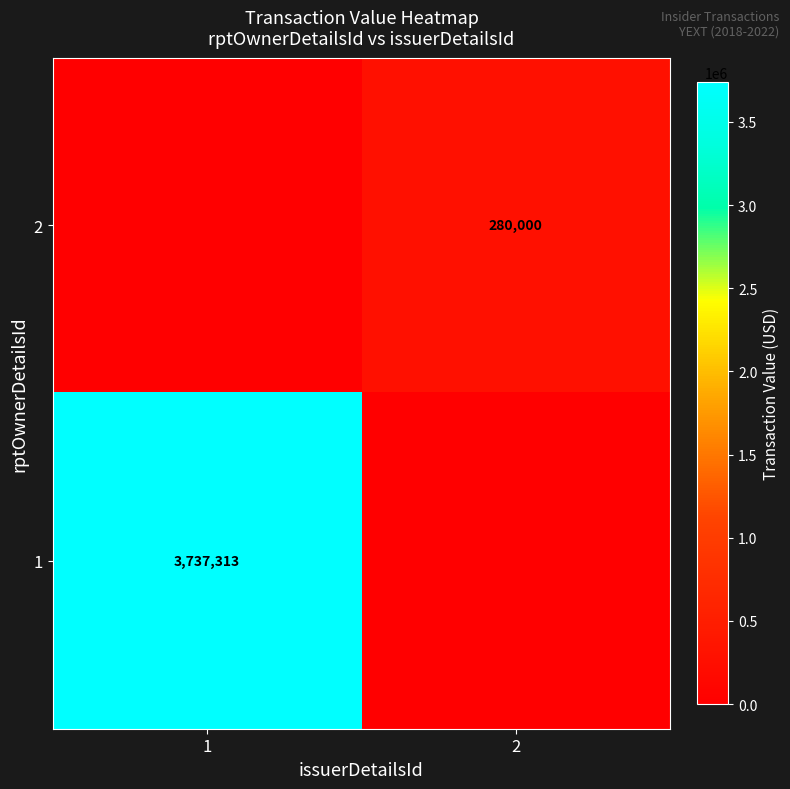

At how many categories does at least one series exceed 395211?

1